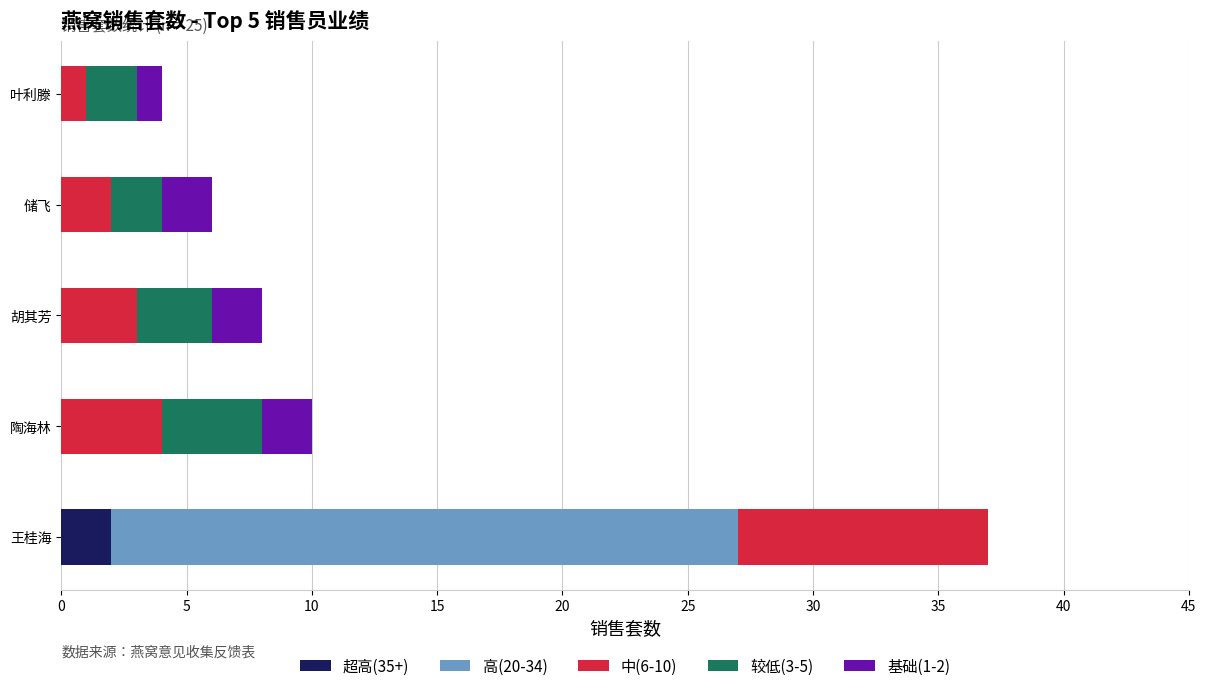

The value of 超高(35+) at 王桂海 is 2. True or false?

True